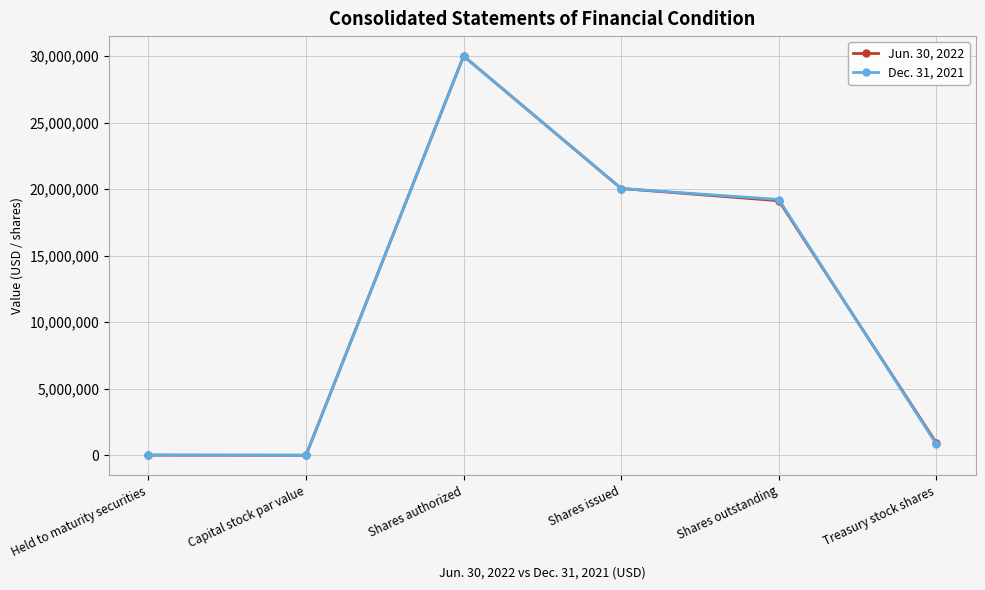

At which label does Dec. 31, 2021 first exceed 19219989?

Shares authorized